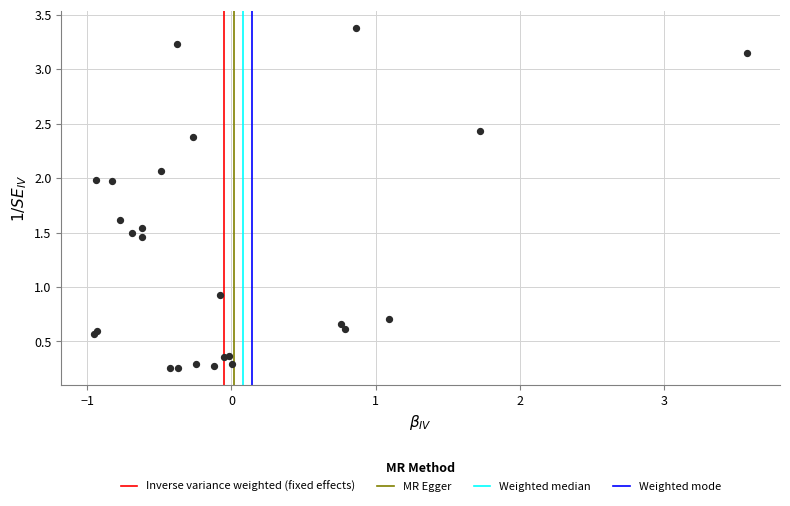

What Y value in the scatter plot is closest to 1?

0.9